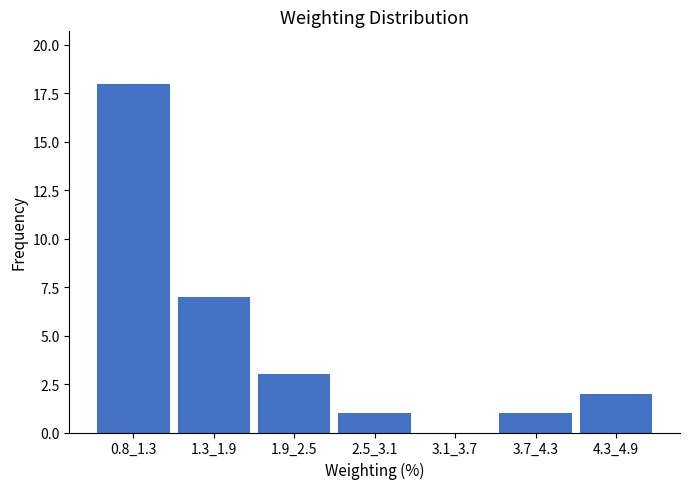

Reading left to right, list all the values displayed in this chart.

0.8_1.3=18	1.3_1.9=7	1.9_2.5=3	2.5_3.1=1	3.1_3.7=0	3.7_4.3=1	4.3_4.9=2